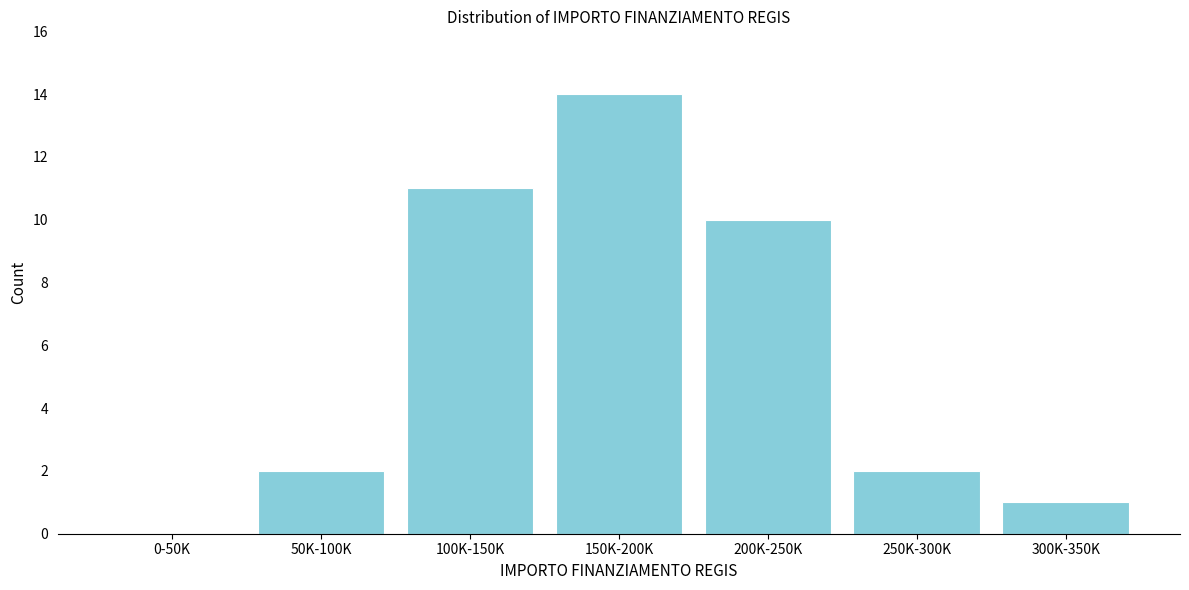

Reading left to right, what are all the values shown in this chart?

0-50K=0	50K-100K=2	100K-150K=11	150K-200K=14	200K-250K=10	250K-300K=2	300K-350K=1